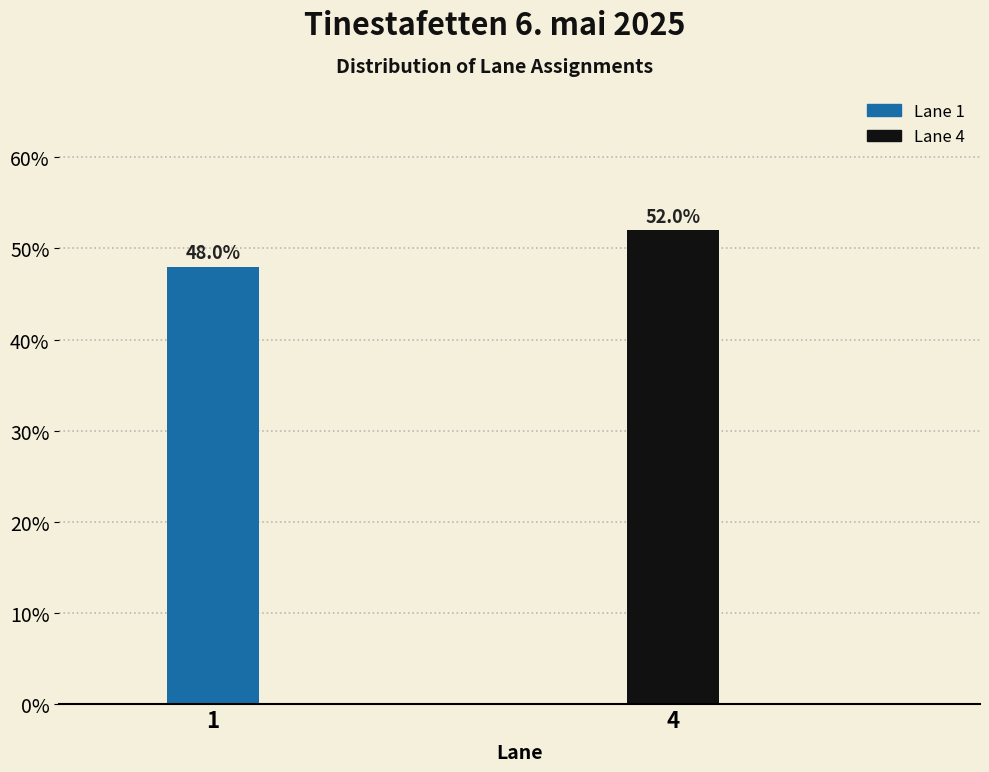

Reading left to right, what are all the values shown in this chart?

1=48	4=52